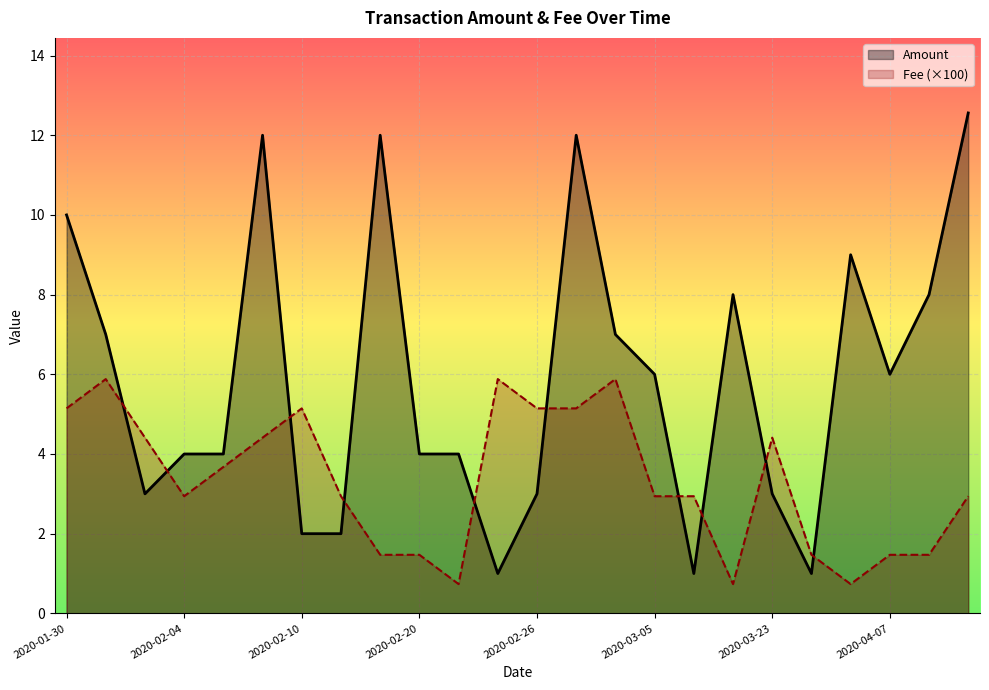

Which series ends up on top after the final intersection of Amount and Fee (×100)?

Amount